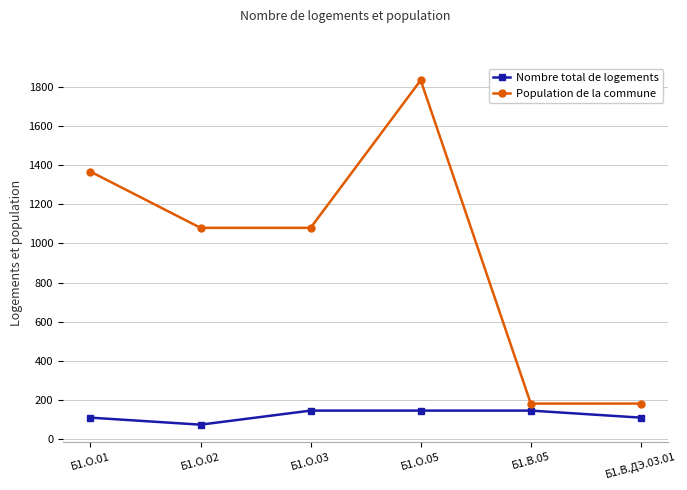

True or false: Population de la commune and Nombre total de logements cross at least once.

False